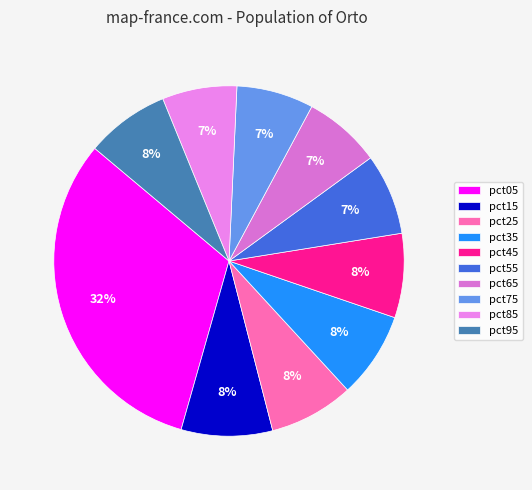

How many slices are in this pie chart?

10